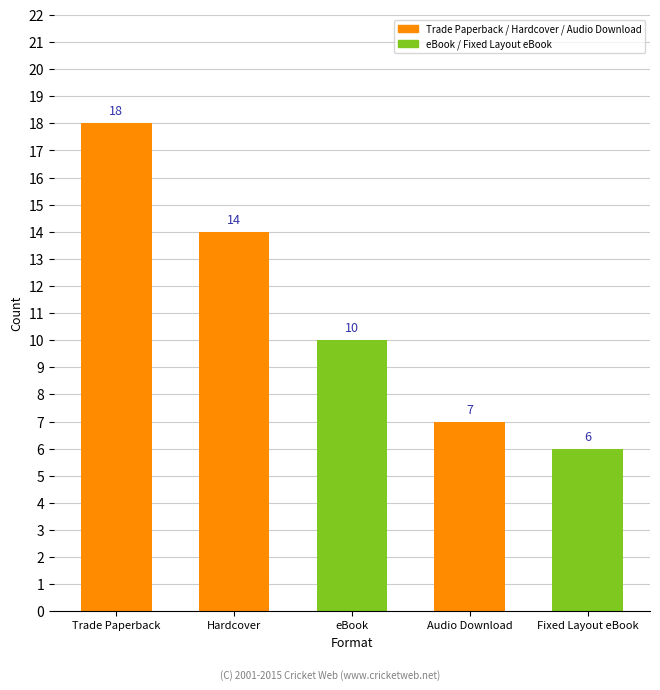

What is the minimum value shown in the chart?

6